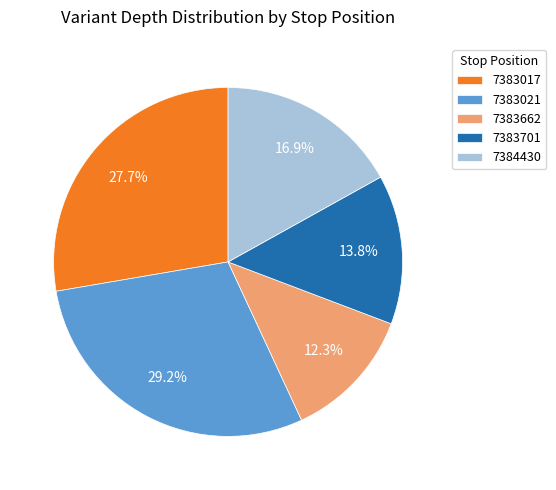

To the nearest percent, what portion does 7383021 represent?

29%